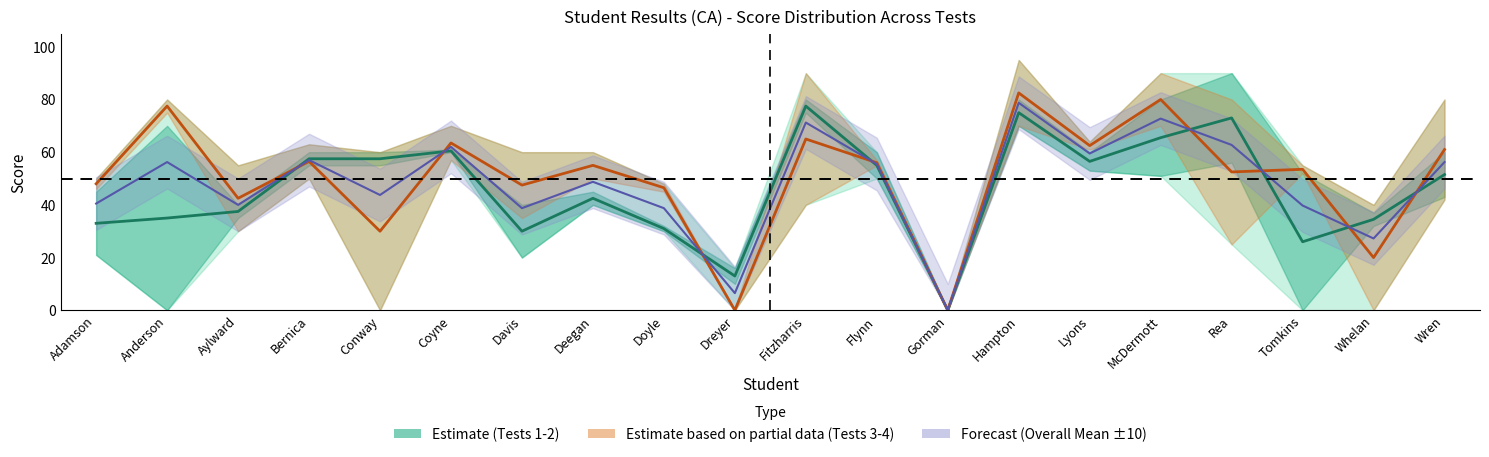

Where is Test 4 nearest to the value 45?

Adamson